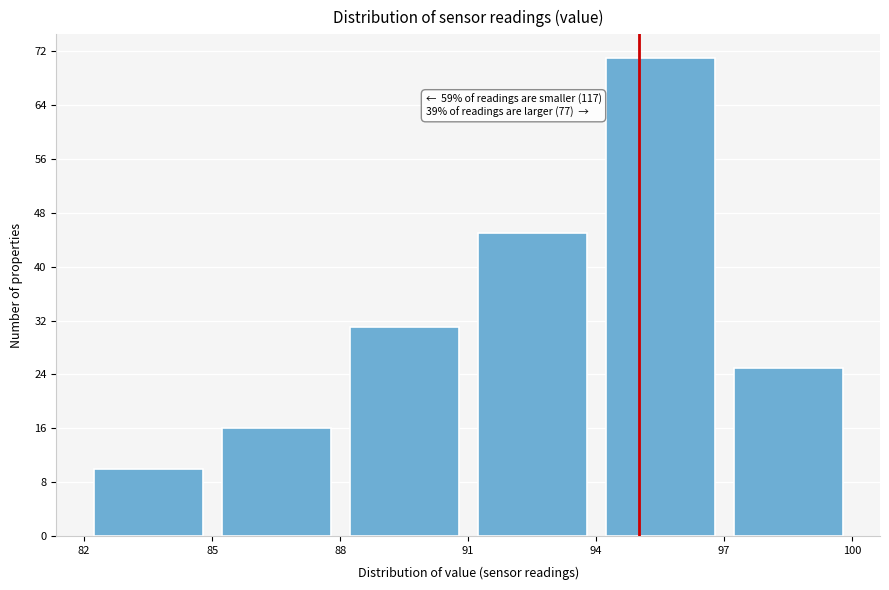

Which range on the x-axis has the tallest bar?

94 to 97